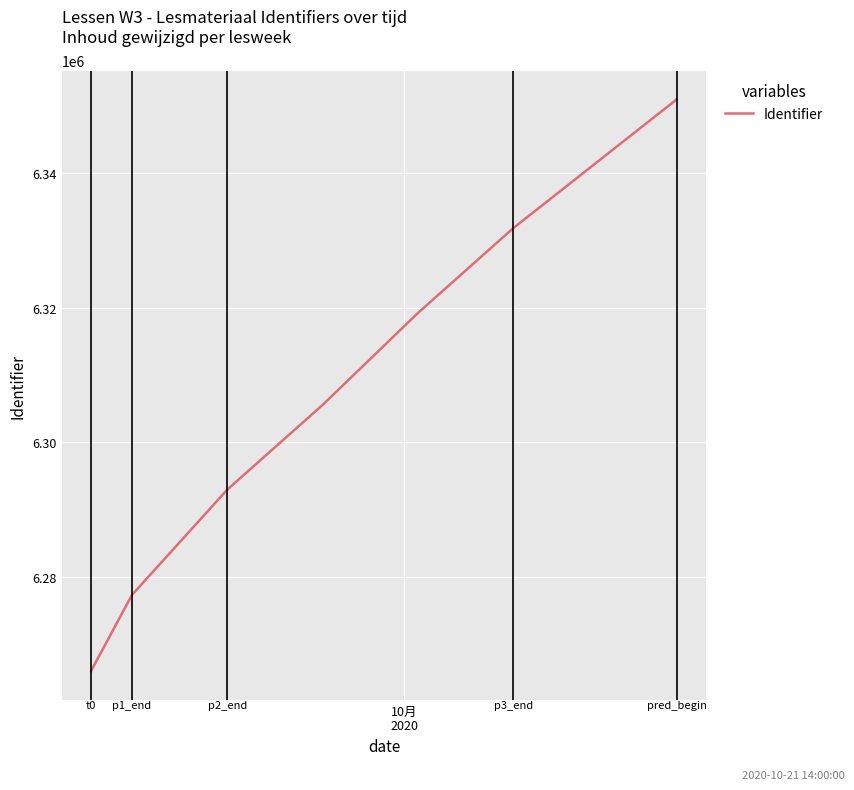

The chart shows a value of 2463103 at 13. True or false?

False